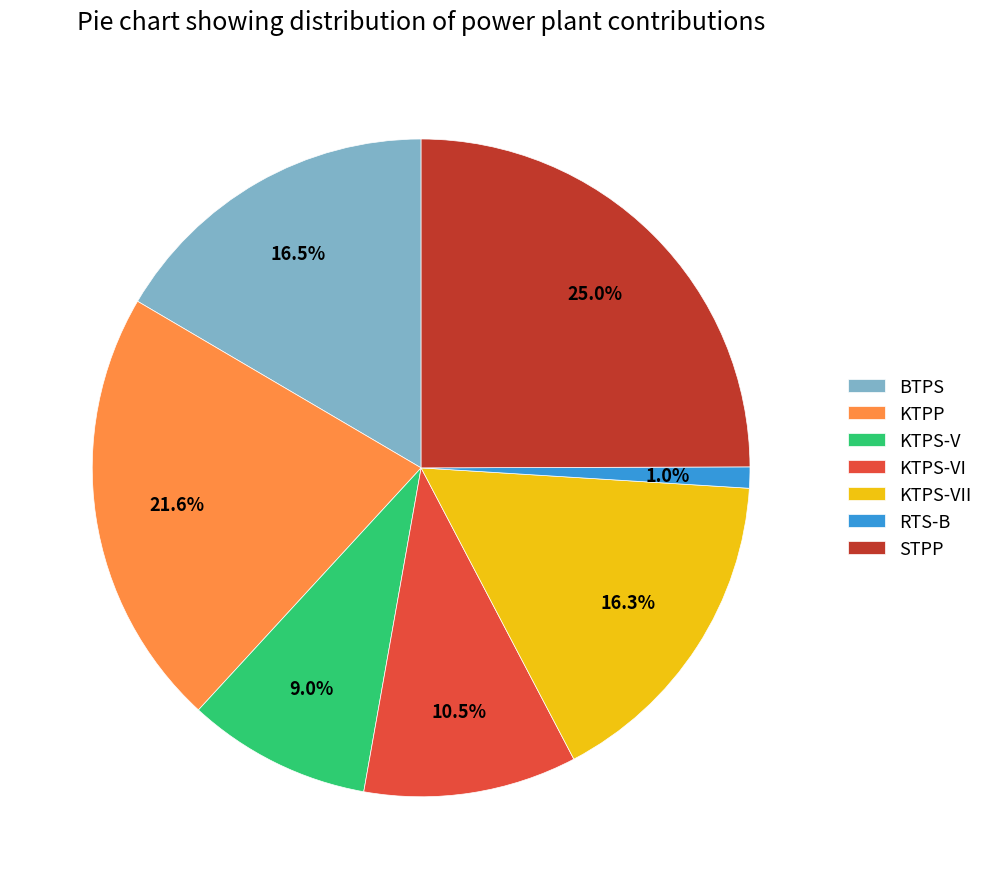

To the nearest percent, what is the average slice percentage?

14%